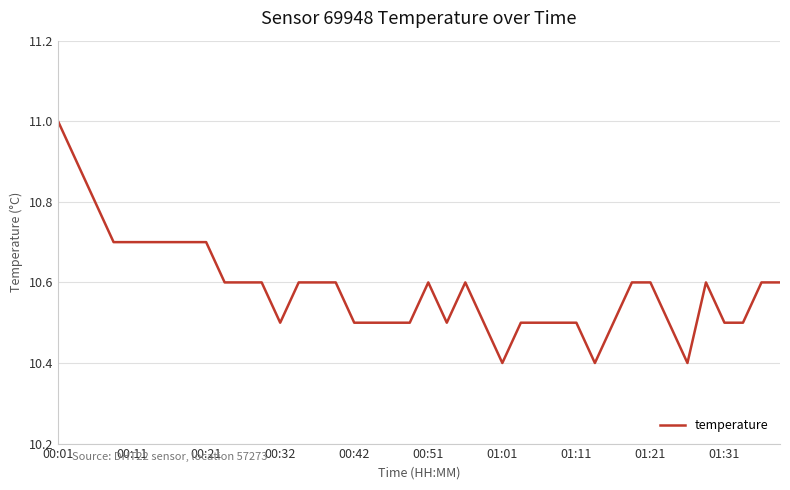

What is the sum of all values?

423.4